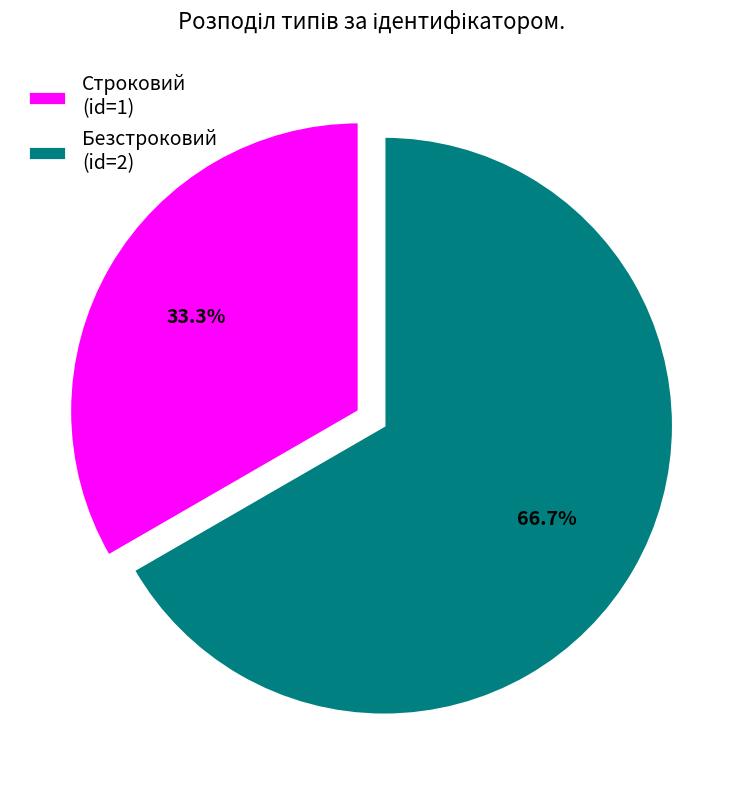

To the nearest percent, what percentage of the pie is Строковий?

33%